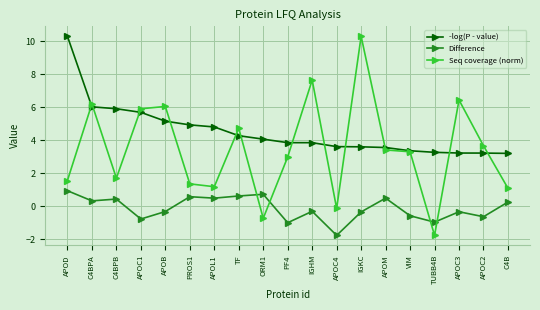

Which category has the highest value in the Seq coverage (norm) series?

IGKC